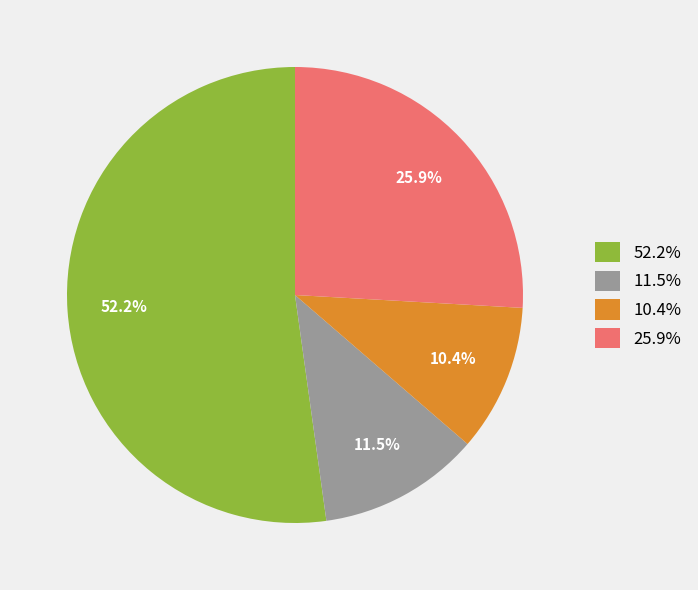

Do 52.2% and 11.5% together represent more than half of the pie?

Yes